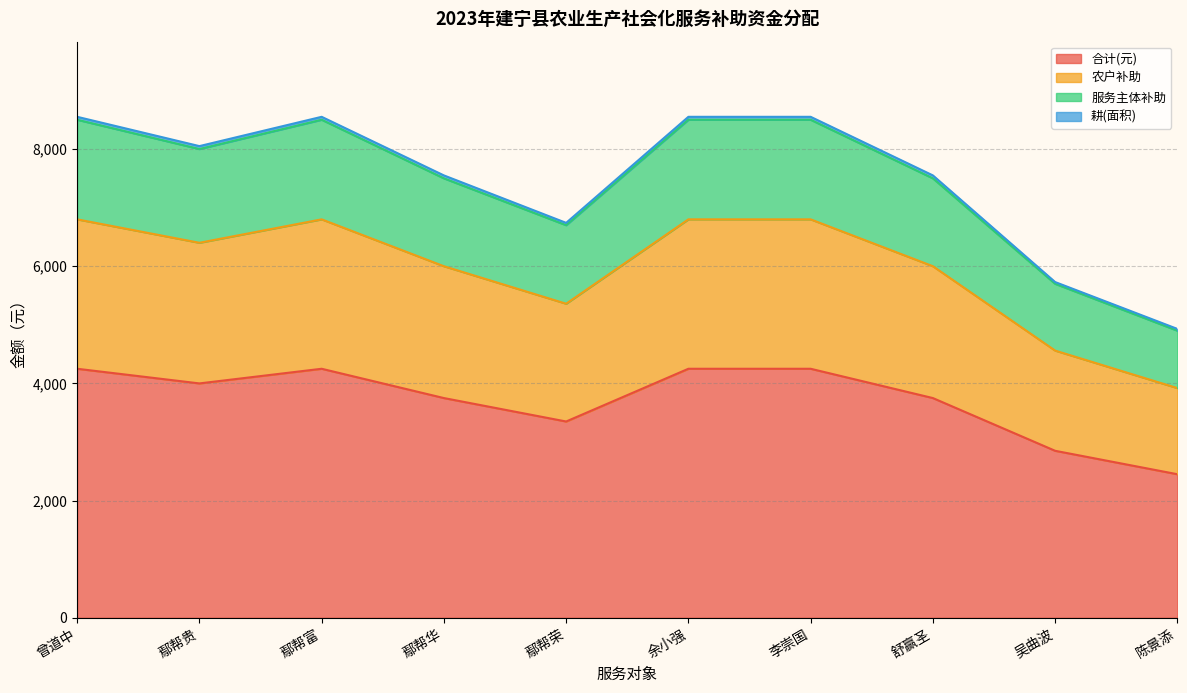

Which category has the lowest value in the 合计(元) series?

陈景添